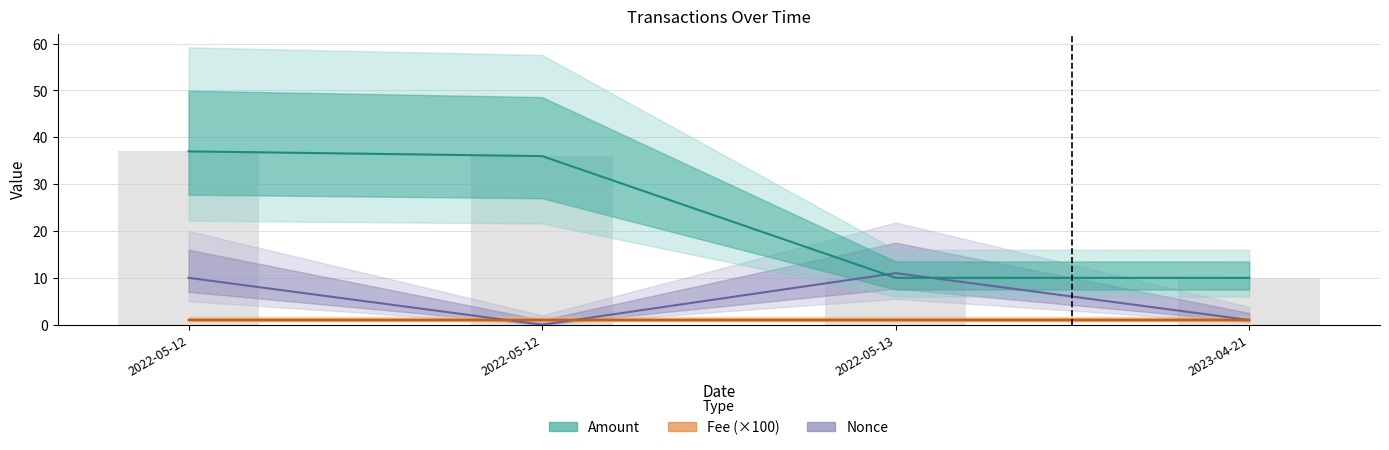

What is the sum of all Fee values?

4.0